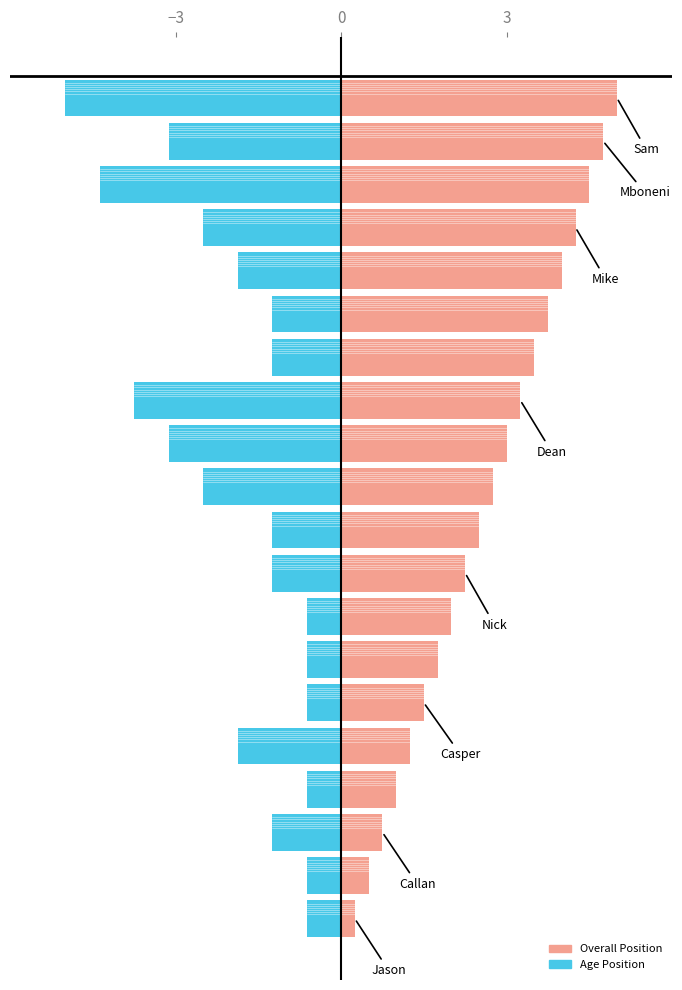

Is it true that Overall Position equals 0.6 at 6?

False